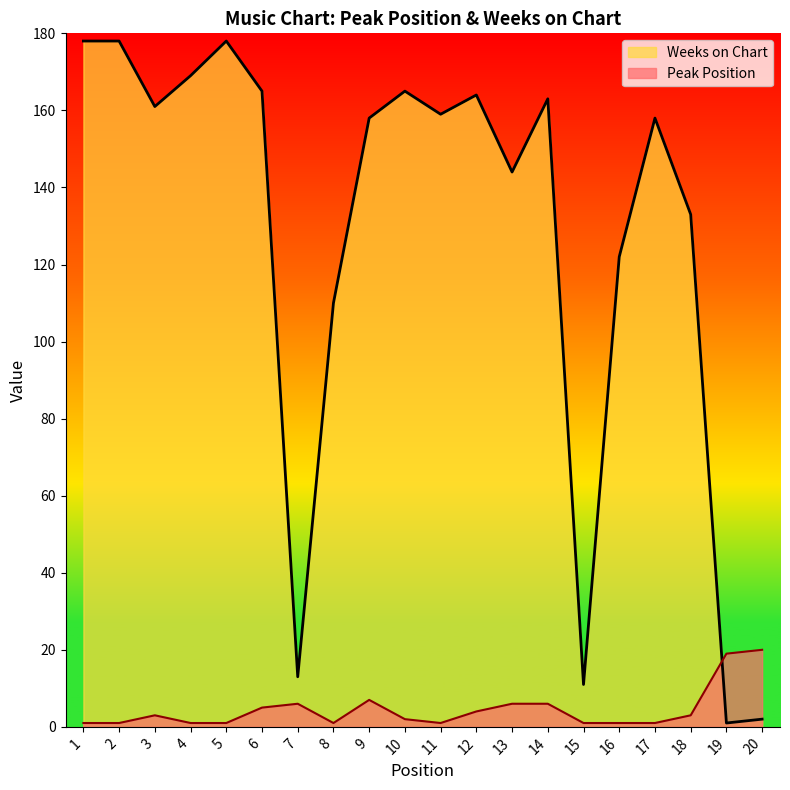

Between which two adjacent categories do Peak Position and Weeks on Chart first intersect?

18 and 19